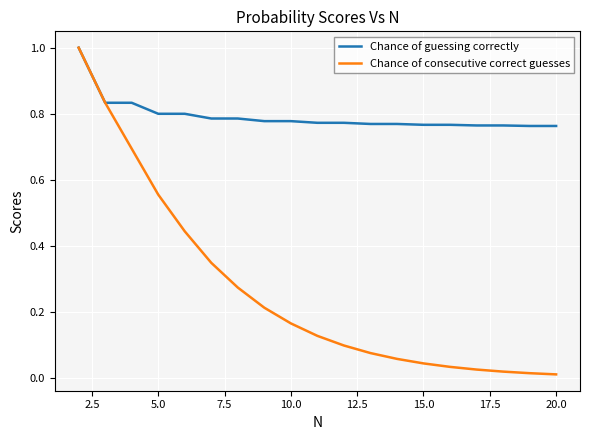

Rank the series by their average value, from lowest to highest.

Chance of consecutive correct guesses, Chance of guessing correctly